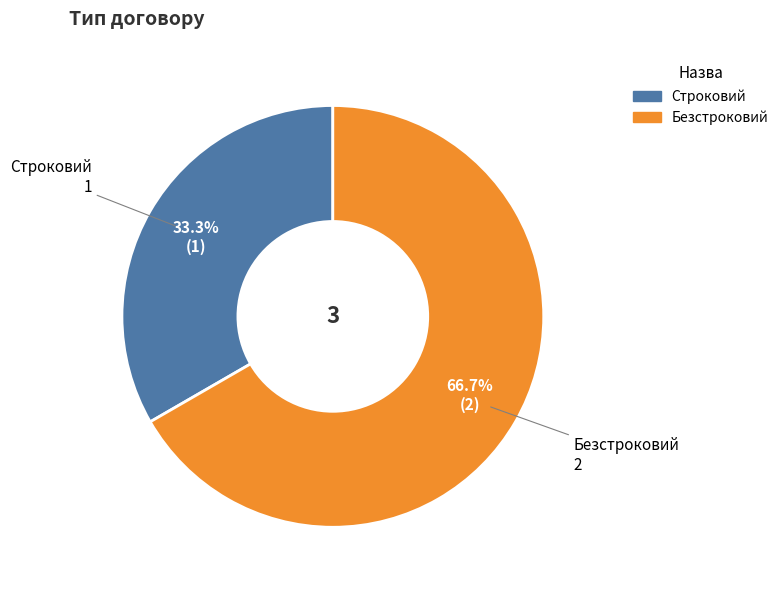

What percentage is the Строковий slice, to the nearest percent?

33%